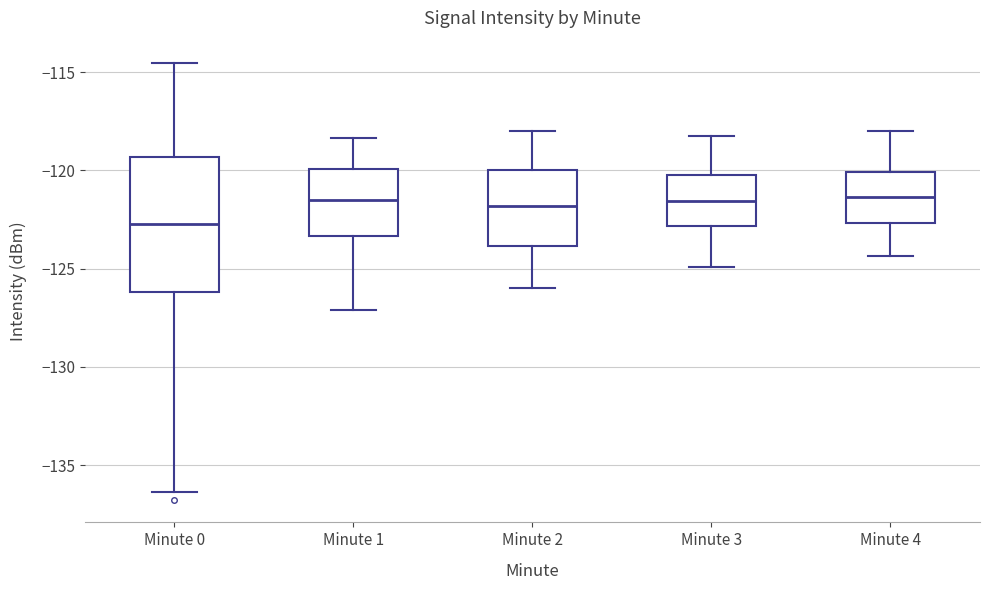

Reading left to right, transcribe this box plot: for each box, give where its median line is, the range the box spans, and where its two whiskers end, as read against the y-axis. The values are not printed on the chart, so give them approximately, as read against the axis.

Minute 0: median -122.5, box -126.0 to -119.5, whiskers -136.5 to -114.5
Minute 1: median -121.5, box -123.5 to -120.0, whiskers -127.0 to -118.5
Minute 2: median -122.0, box -124.0 to -120.0, whiskers -126.0 to -118.0
Minute 3: median -121.5, box -123.0 to -120.0, whiskers -125.0 to -118.0
Minute 4: median -121.5, box -122.5 to -120.0, whiskers -124.5 to -118.0